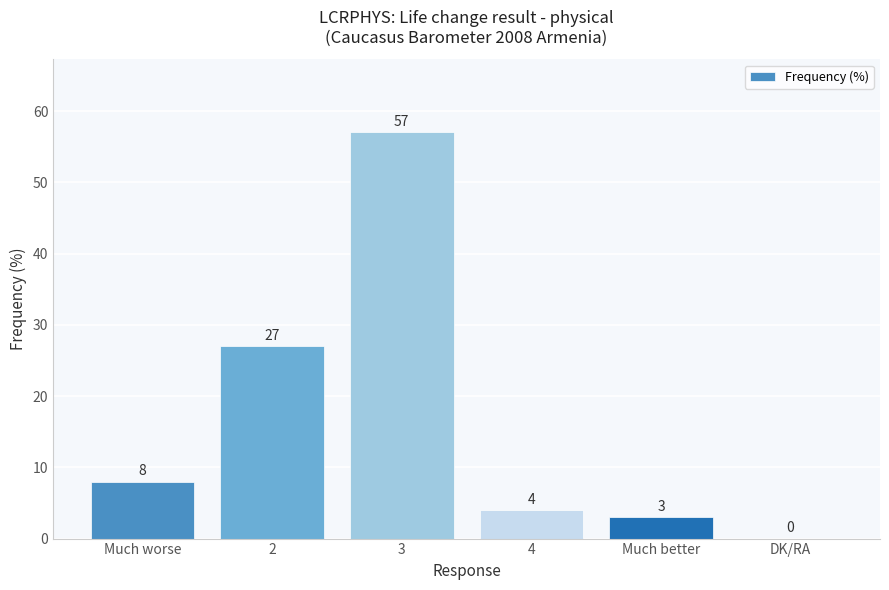

Reading left to right, what are all the values shown in this chart?

8	27	57	4	3	0